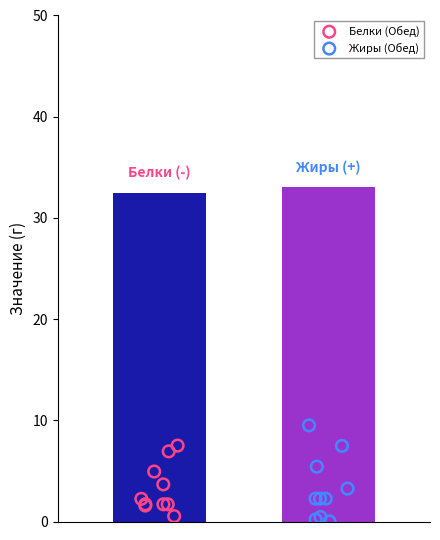

Which series reaches the maximum Y coordinate?

Жиры (Обед)